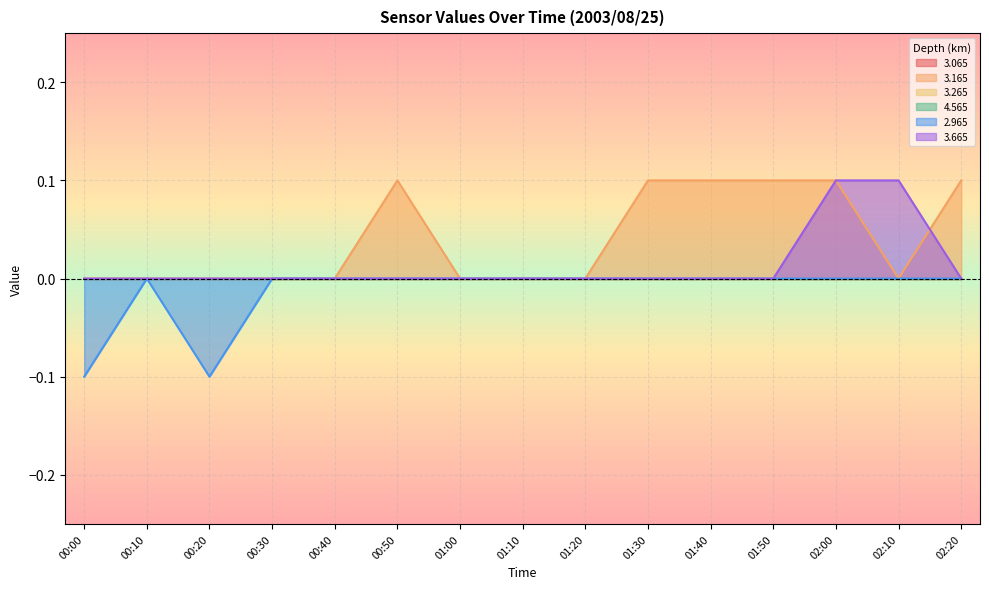

What is the label of the 1st point from the right?

02:20